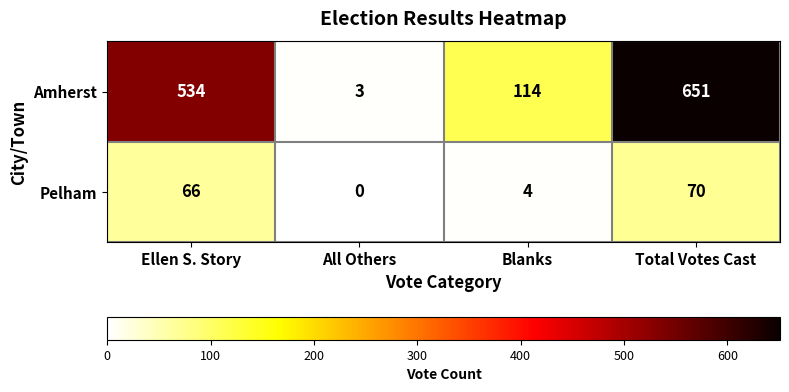

What is the difference between the Pelham values at All Others and Total Votes Cast?

70